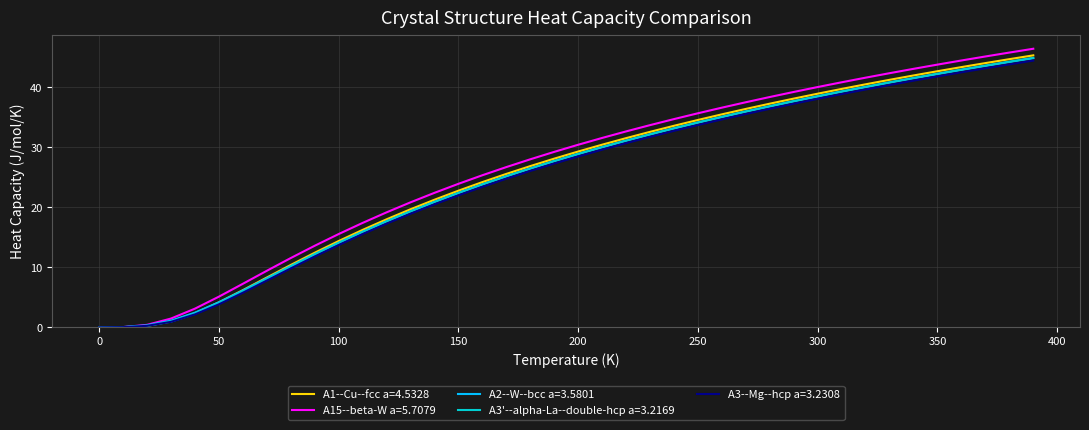

True or false: A15--beta-W a=5.7079 has more than 2 points higher than both neighbors.

False